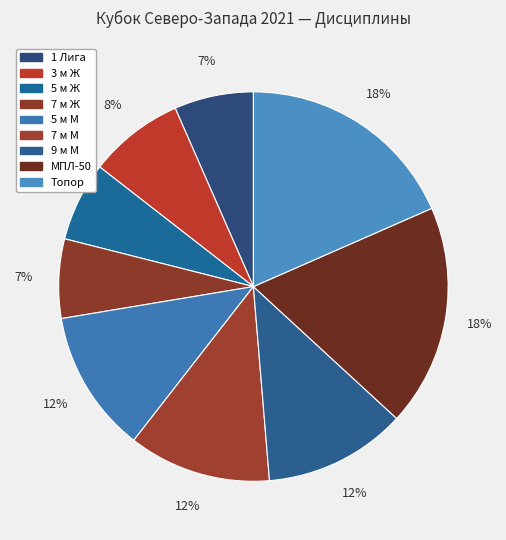

The Топор slice represents 18% of the pie. True or false?

True